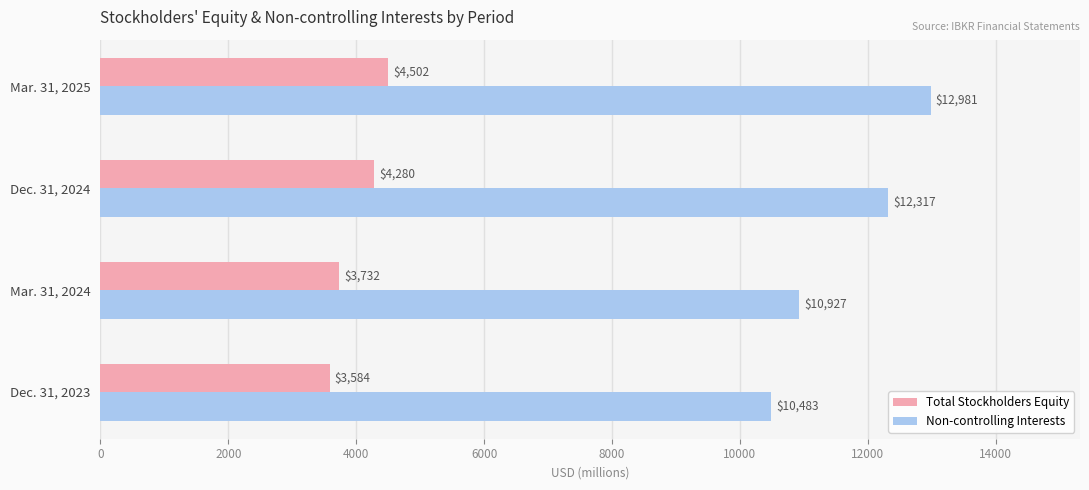

Is it true that Total Stockholders Equity equals 1113 at Dec. 31, 2023?

False